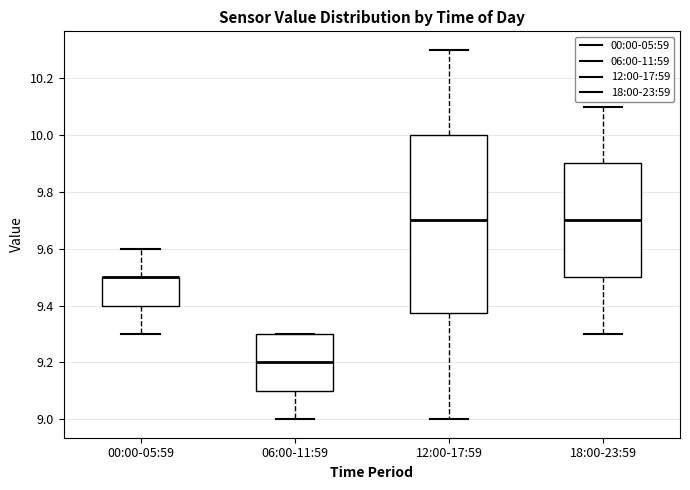

Where does the upper whisker of the box for 18:00-23:59 end on the y-axis? The values are not printed on the chart, so give them approximately, as read against the axis.

10.10